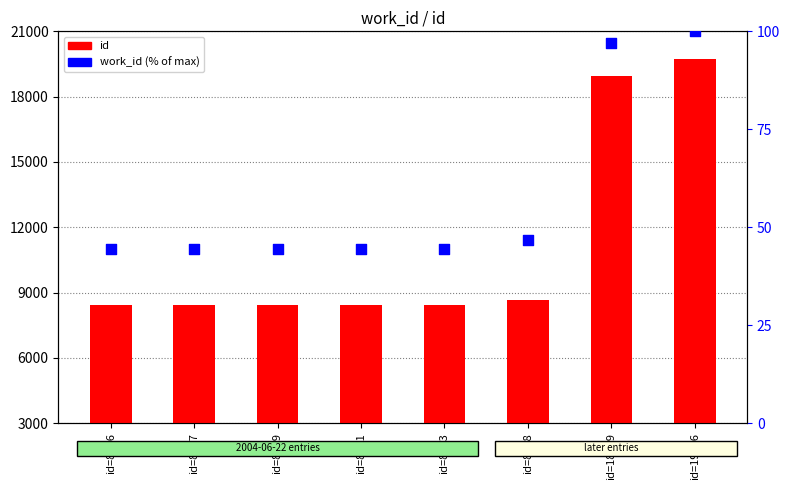

At which category is the sum across all series the highest?

id=19736